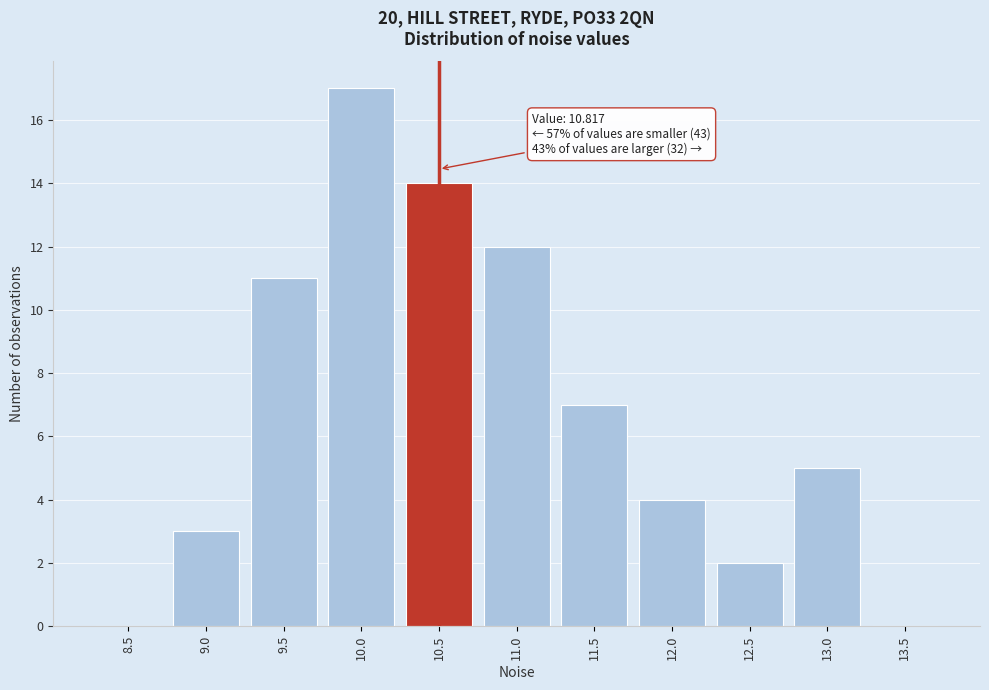

Reading left to right, extract all data points from this chart.

8.5=0	9.0=3	9.5=11	10.0=17	10.5=14	11.0=12	11.5=7	12.0=4	12.5=2	13.0=5	13.5=0